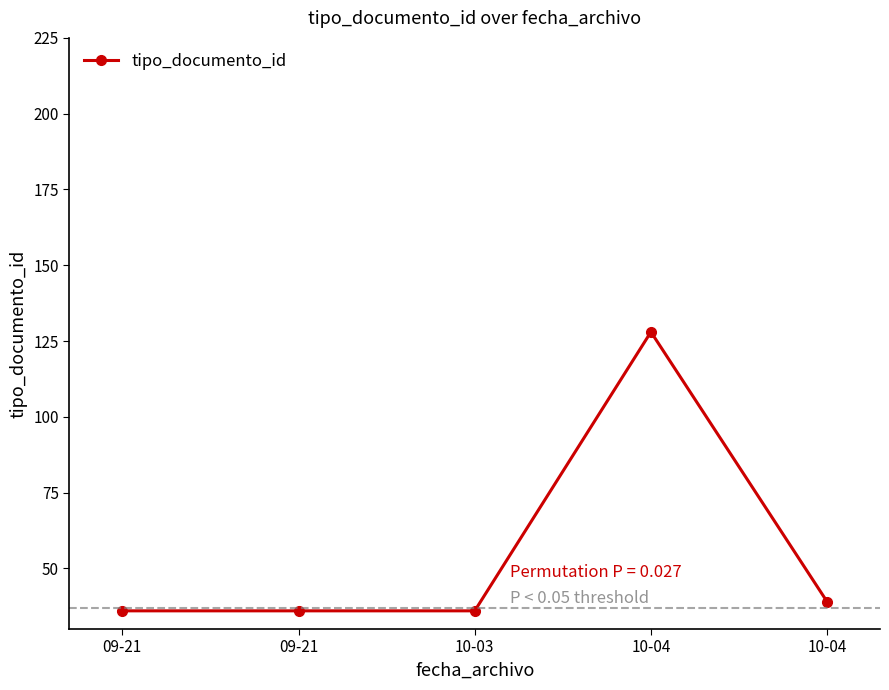

True or false: the data shows 36 at 10-03.

True